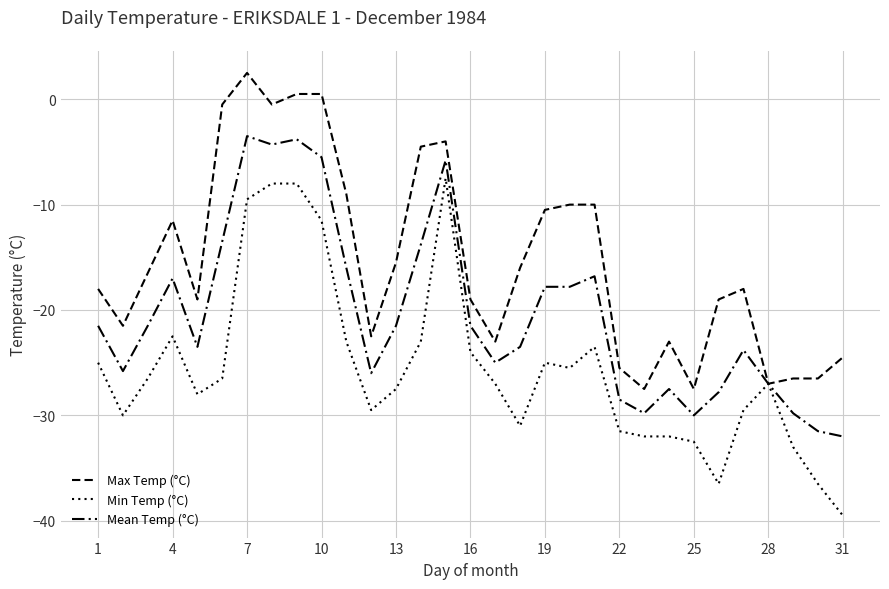

Does the chart display data point markers on the line(s)?

No